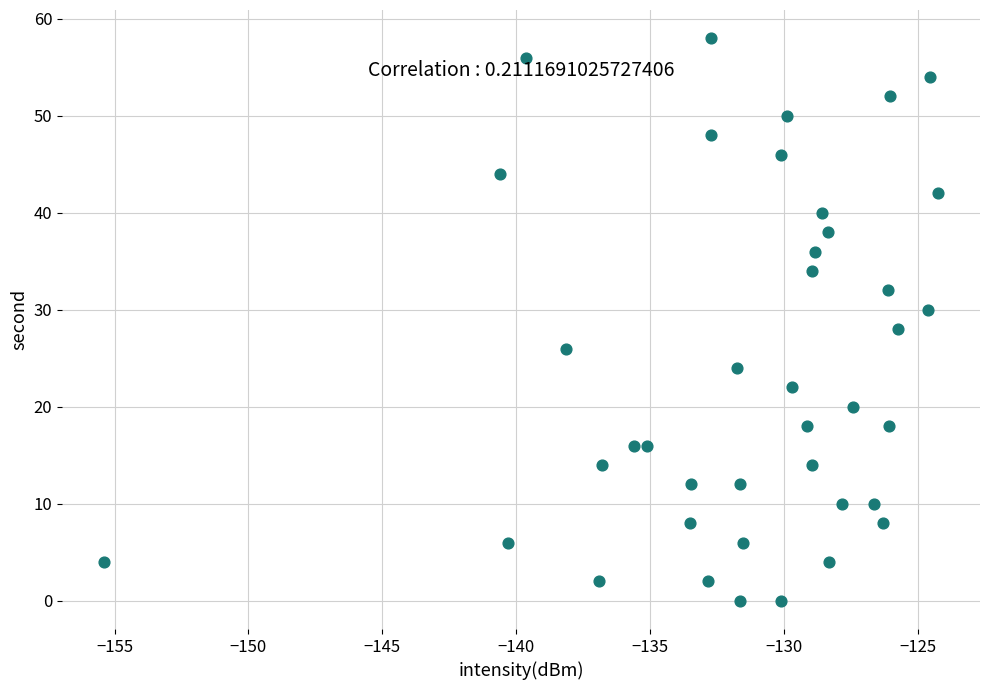

What is the range of Y values (max minus min)?

58